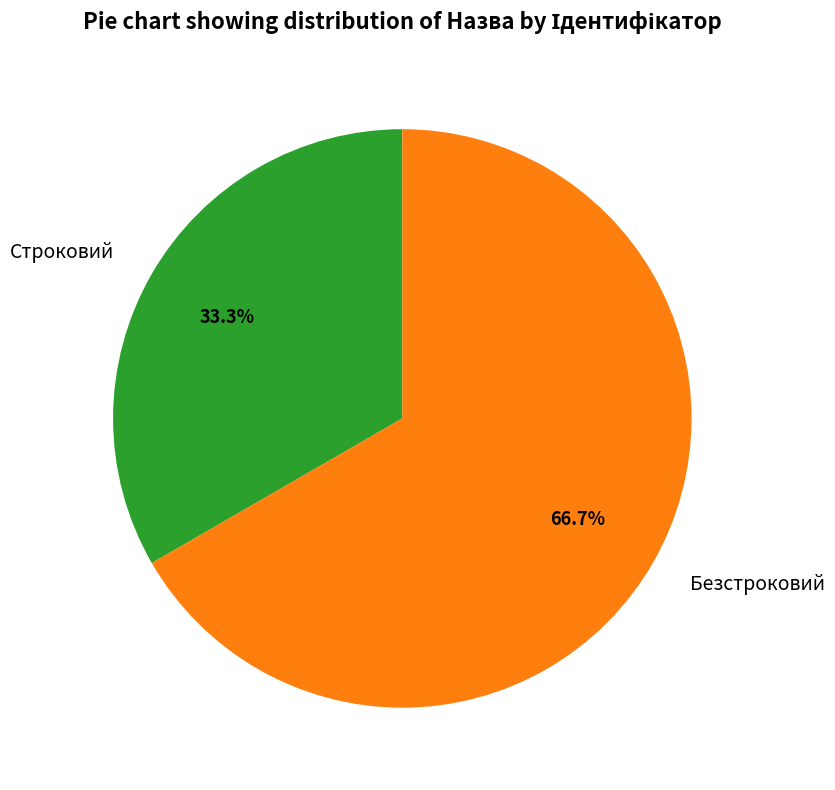

To the nearest percent, what is the average slice percentage?

50%